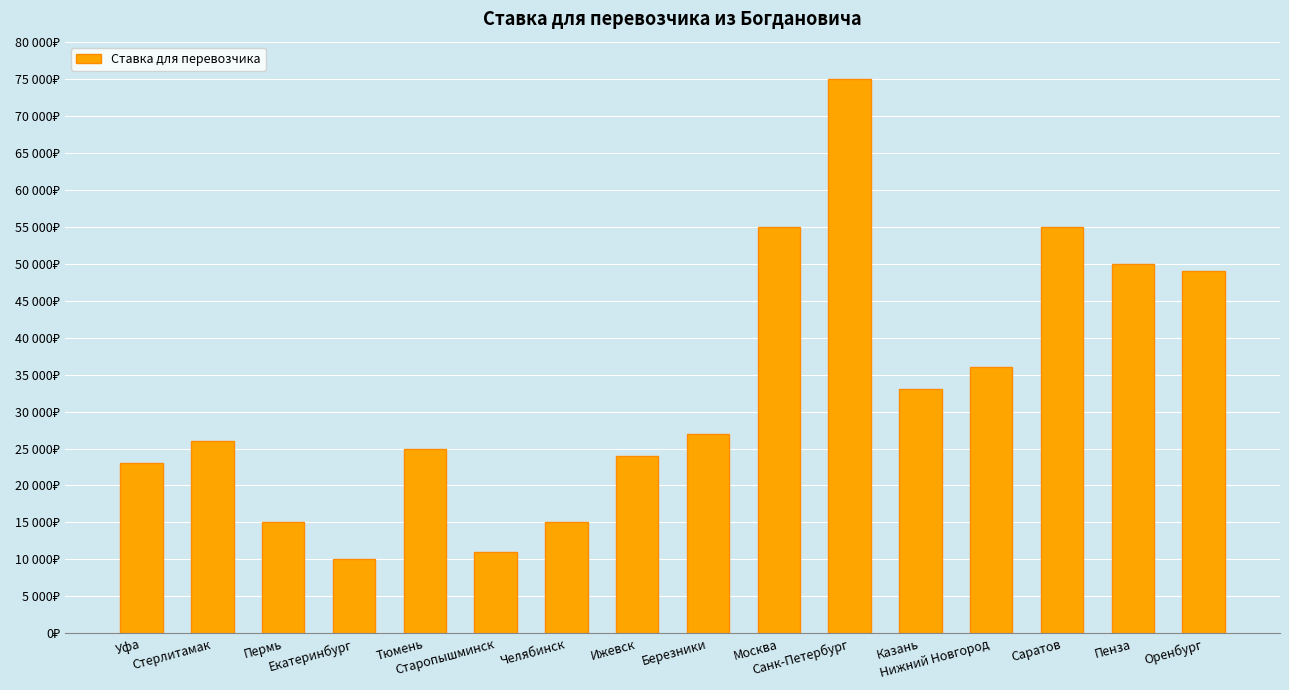

The chart shows a value of 25000 at Тюмень. True or false?

True